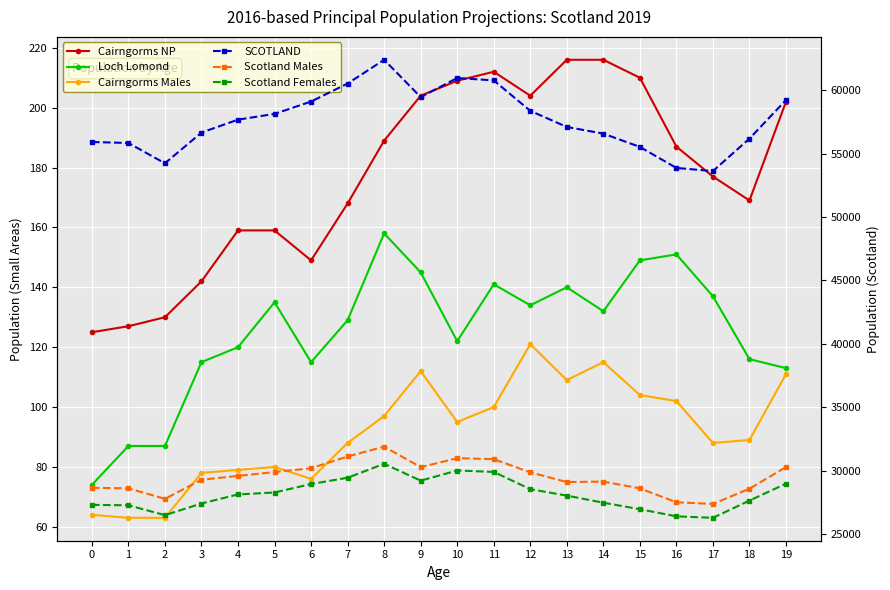

Where does the SCOTLAND series first go above 57686?

5